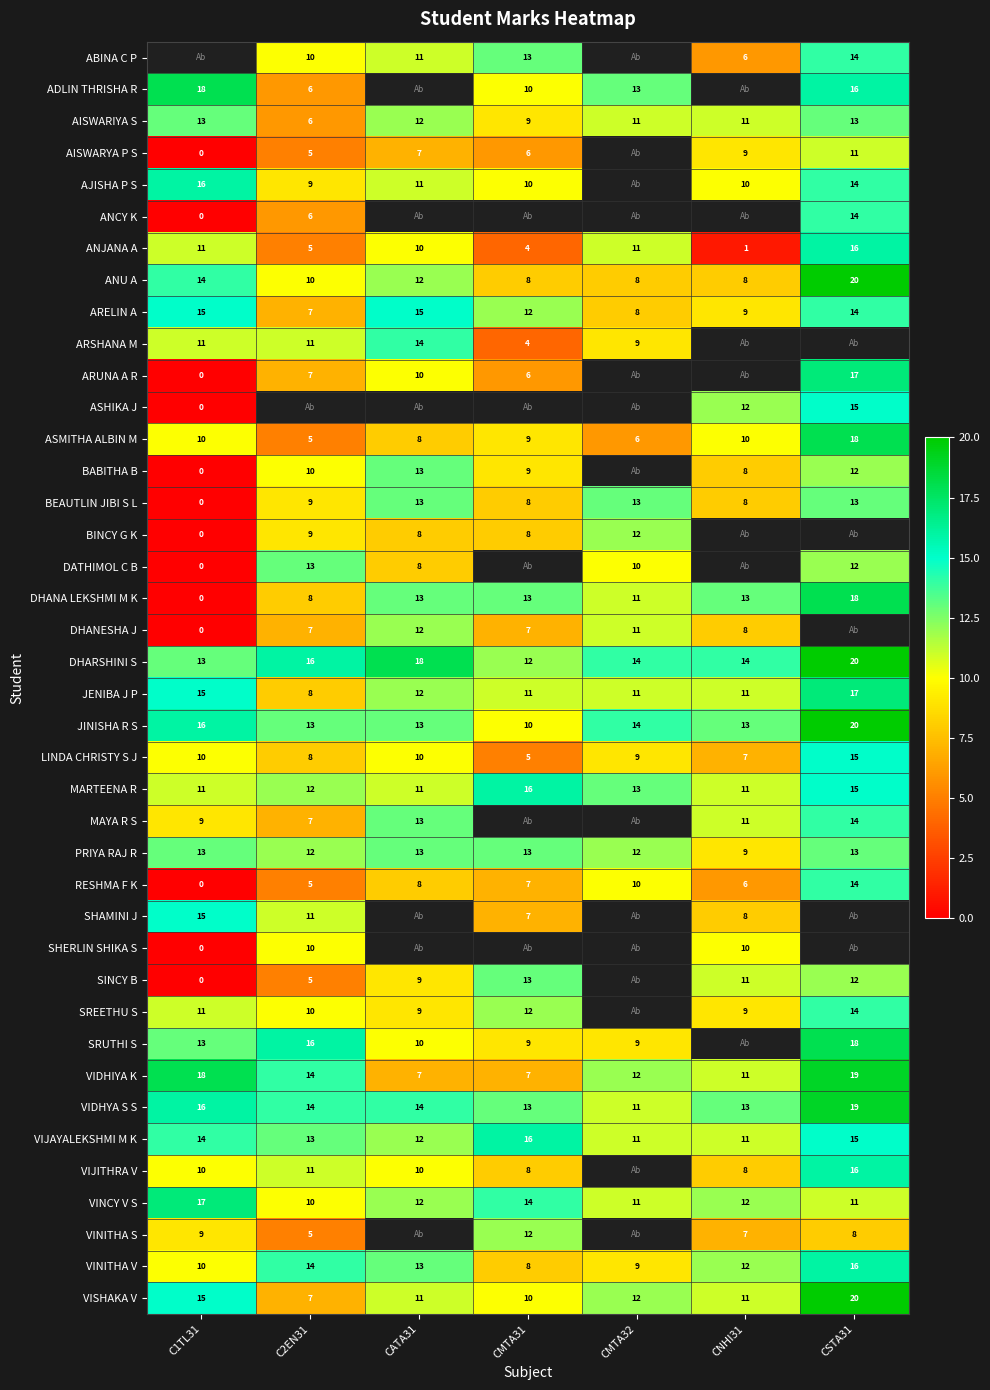

At which category is the sum across all series the highest?

CSTA31